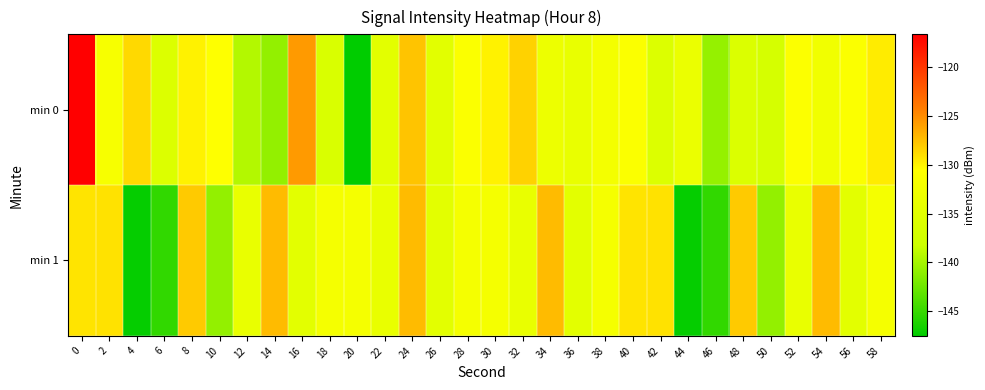

Rank the series by their average value, from lowest to highest.

min 1, min 0